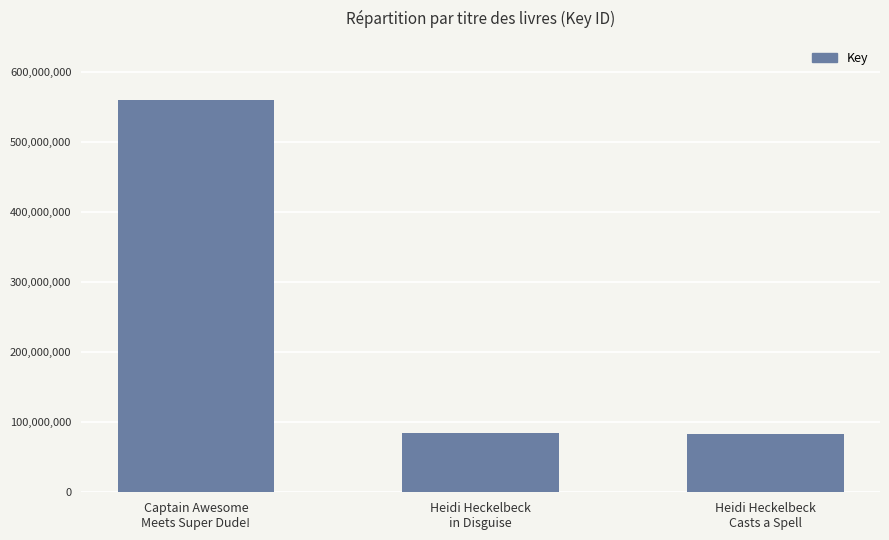

What is the maximum value shown in the chart?

560262936